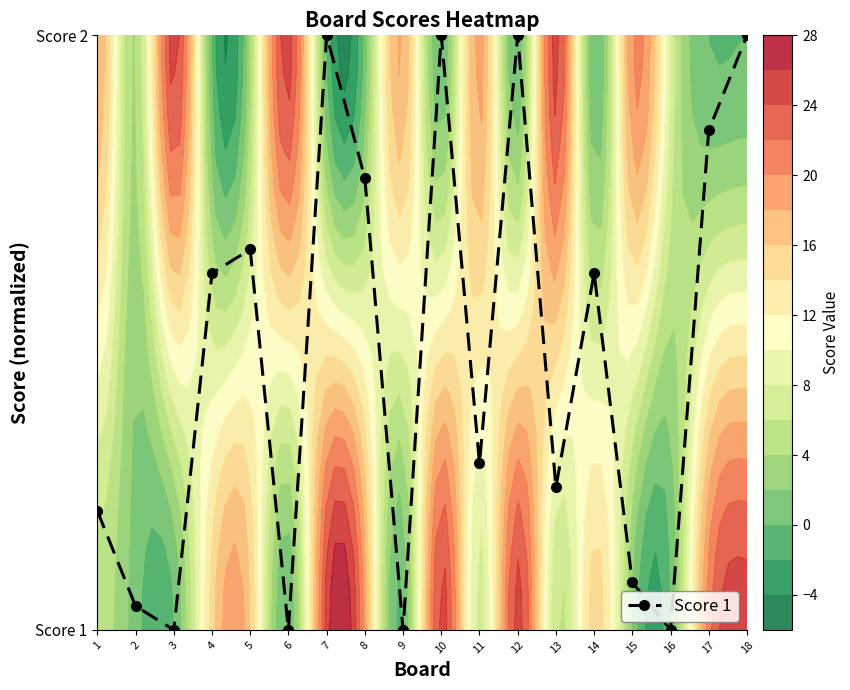

What is the difference between the maximum and minimum values?

1.0